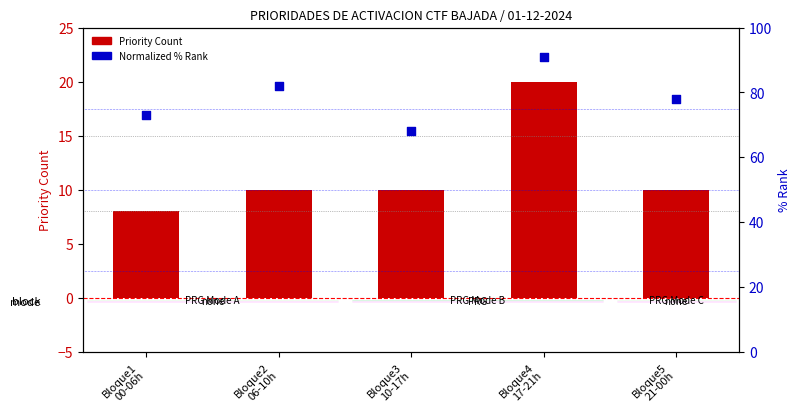

Which series reaches the maximum Y coordinate?

% Normalized Rank